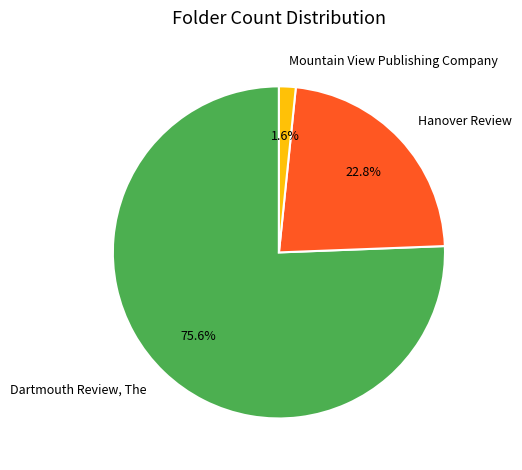

Count the number of slices in the pie.

3